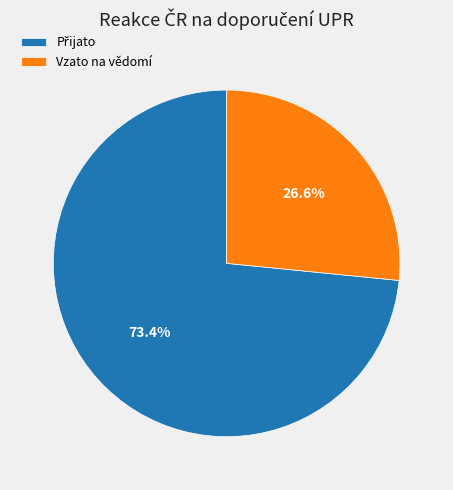

Is Vzato na vědomí the majority of the pie?

No